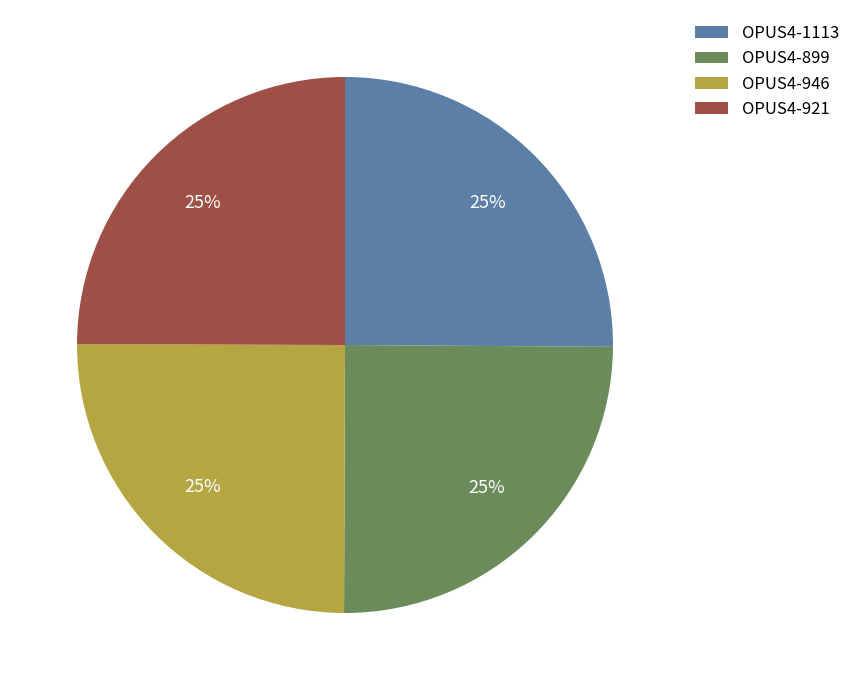

How many segments does this pie chart have?

4